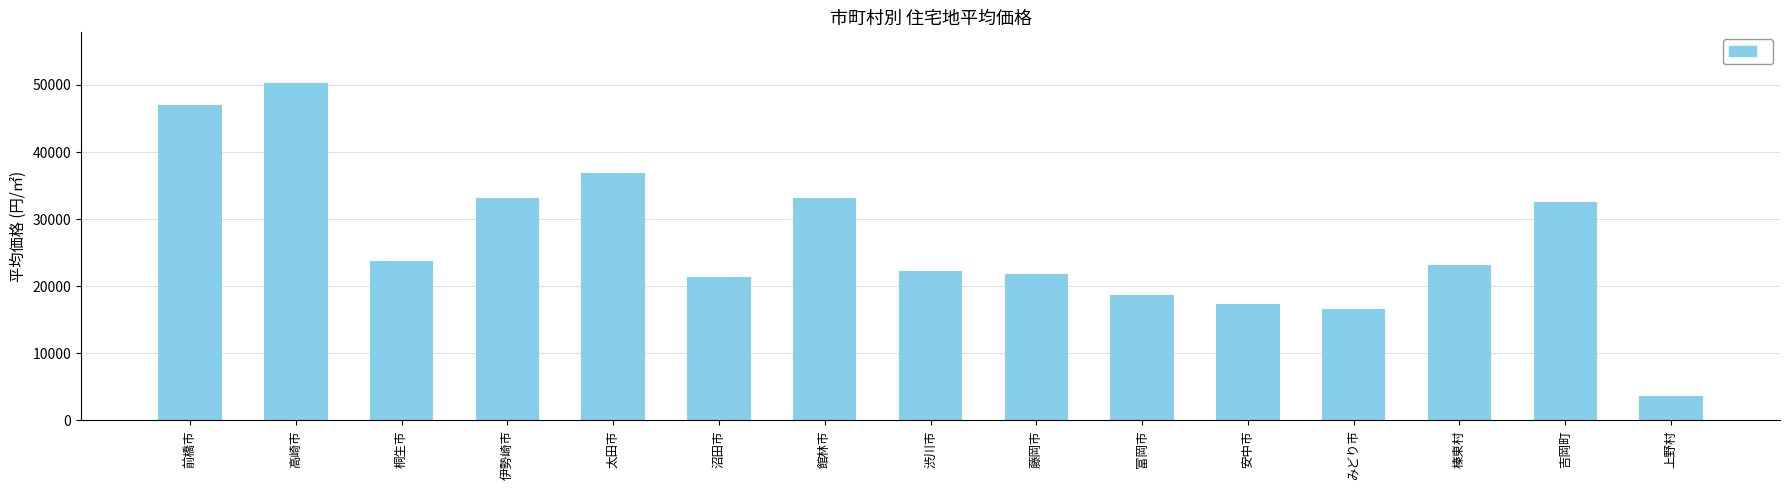

What is the average value?

26765